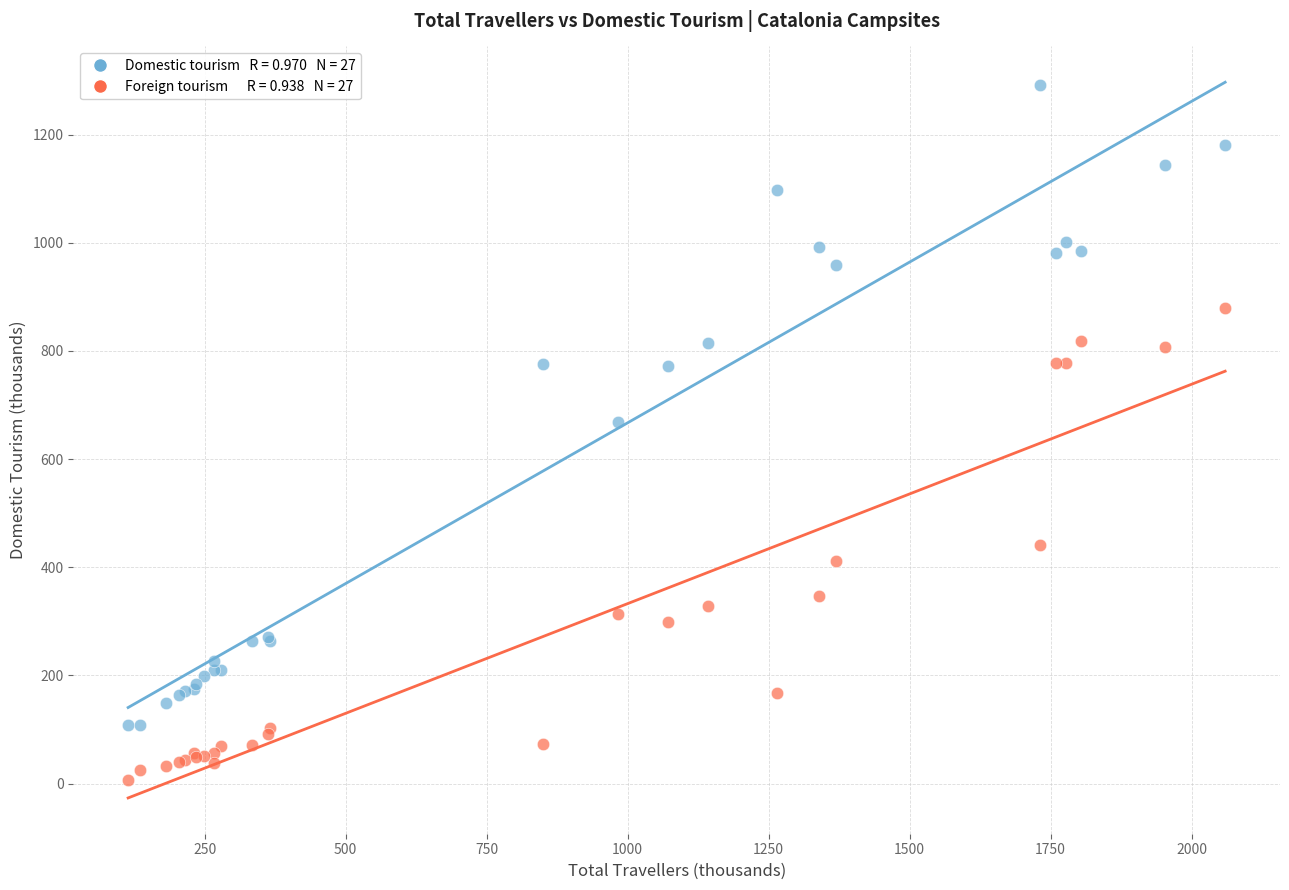

Across all series, what Y value is closest to 648?

668.8